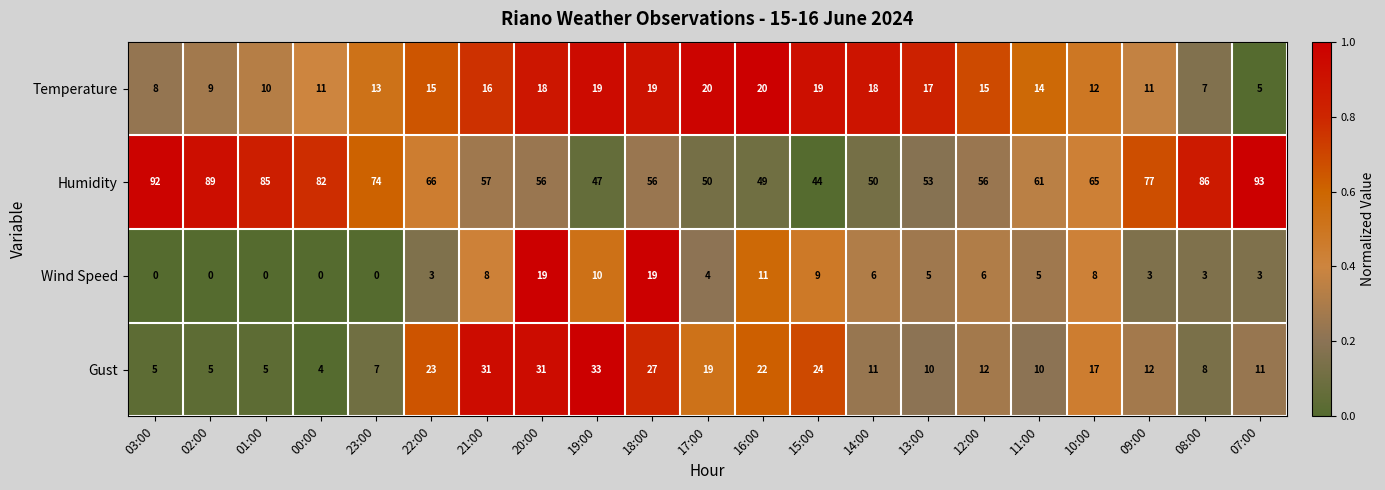

What is the sum of all Humidity values?

1388